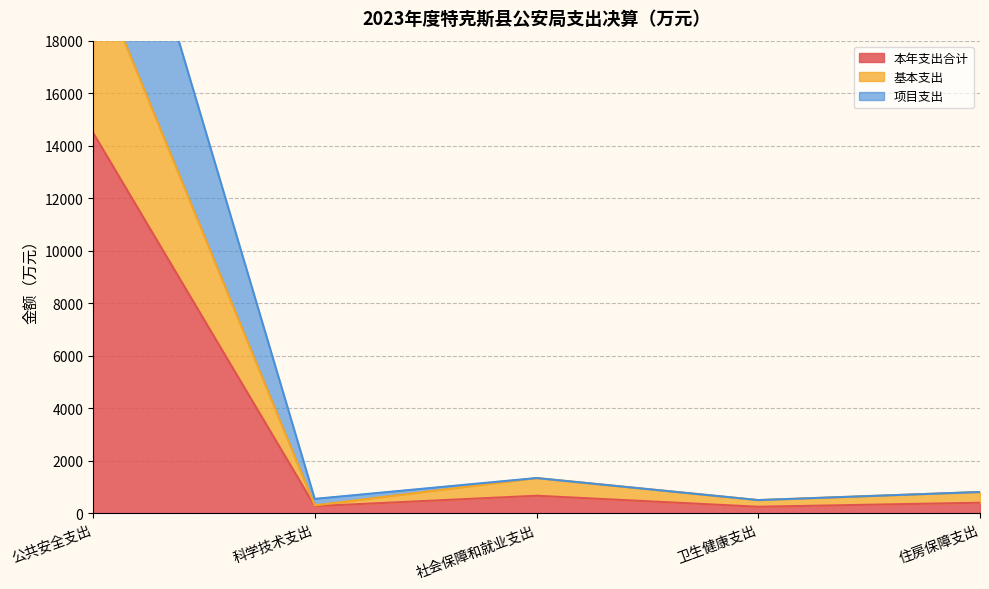

What is the highest value of the 项目支出 series?

28993.9